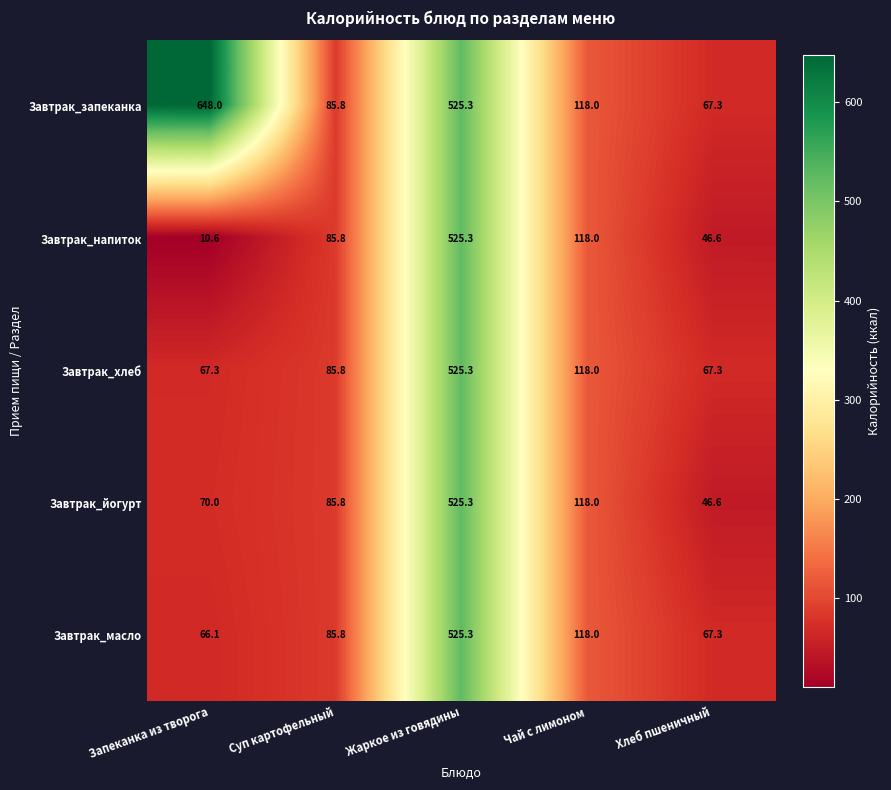

What is the maximum value shown in the chart?

648.0